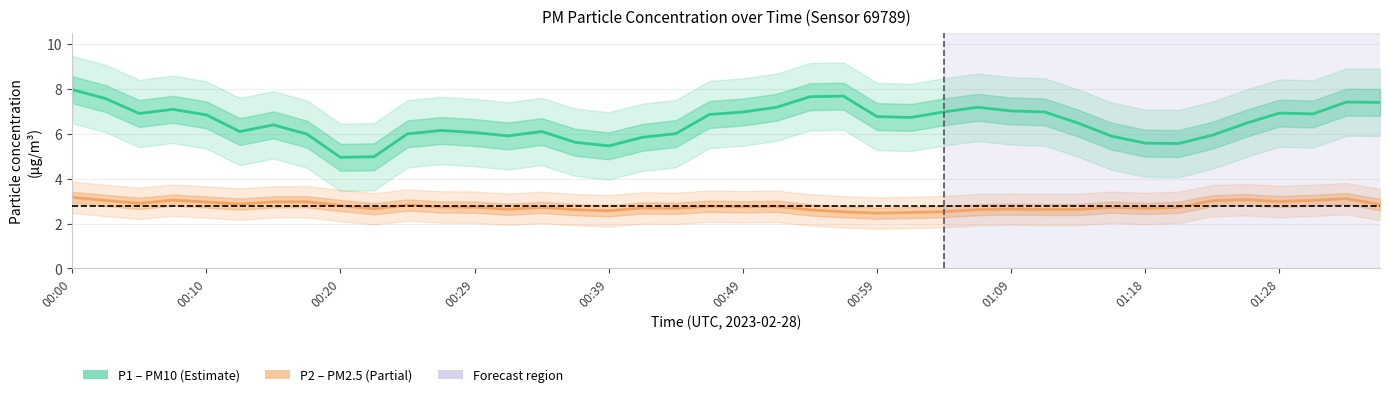

Rank the series at 35 from highest to lowest value.

P1 (PM10), P2 (PM2.5)